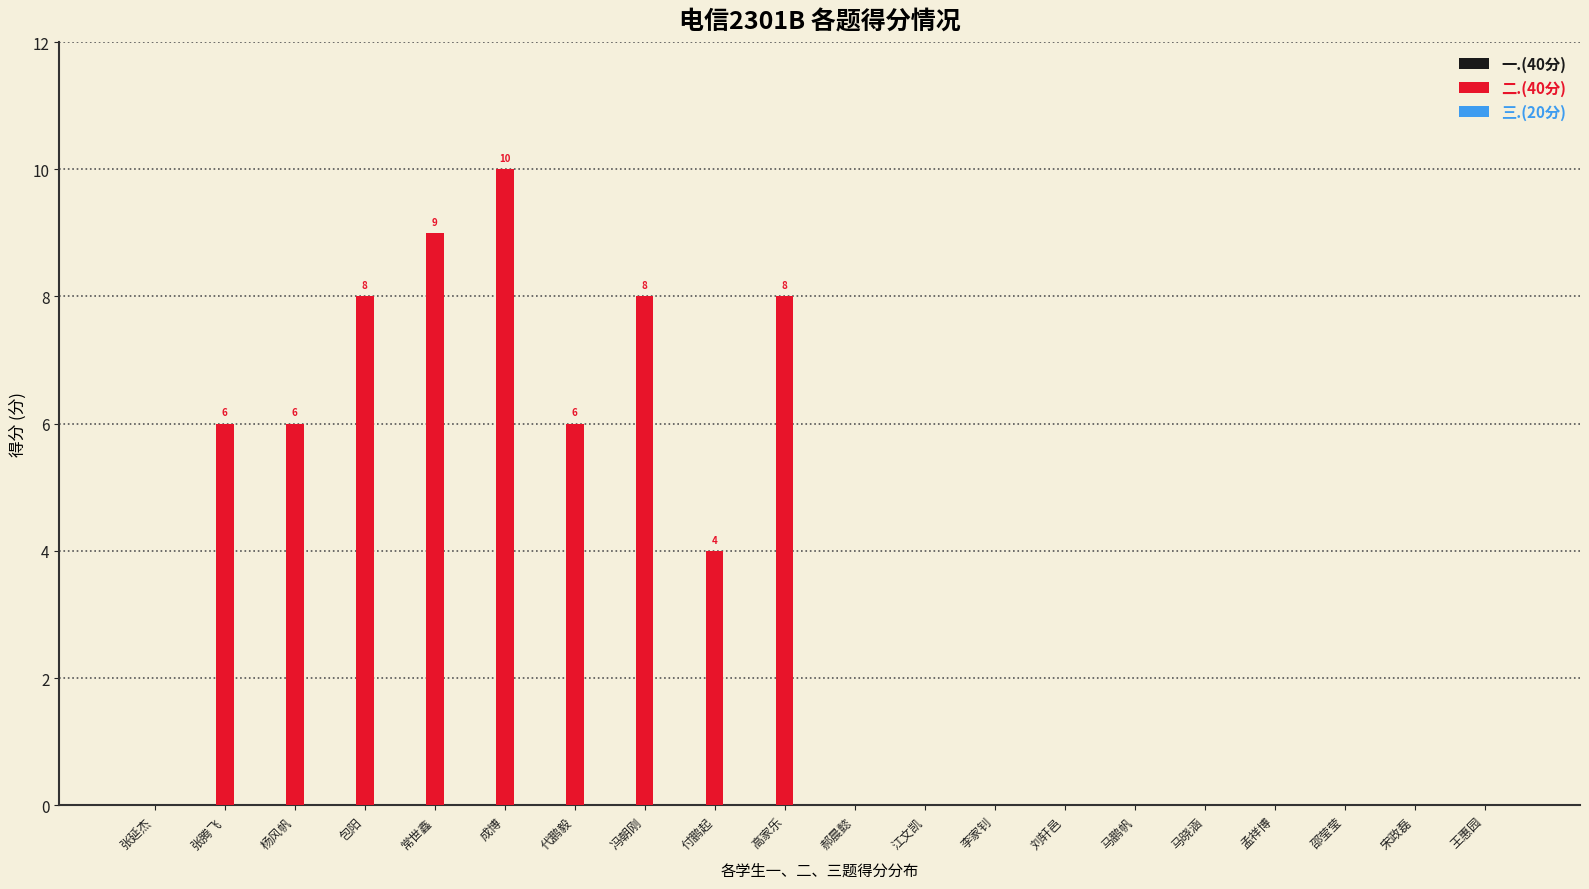

Read the value at 冯朝刚.

8